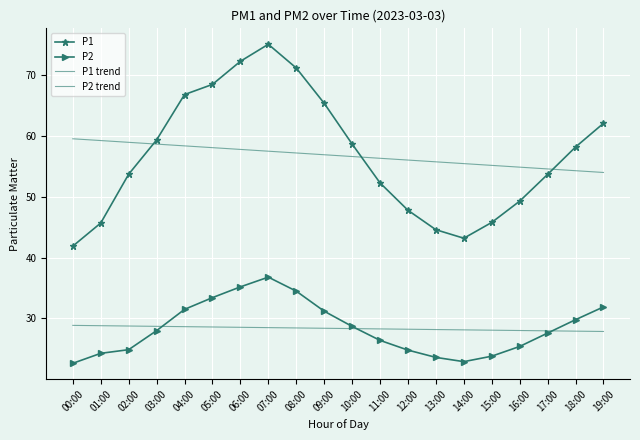

What is the label of the 15th point from the right?

05:00